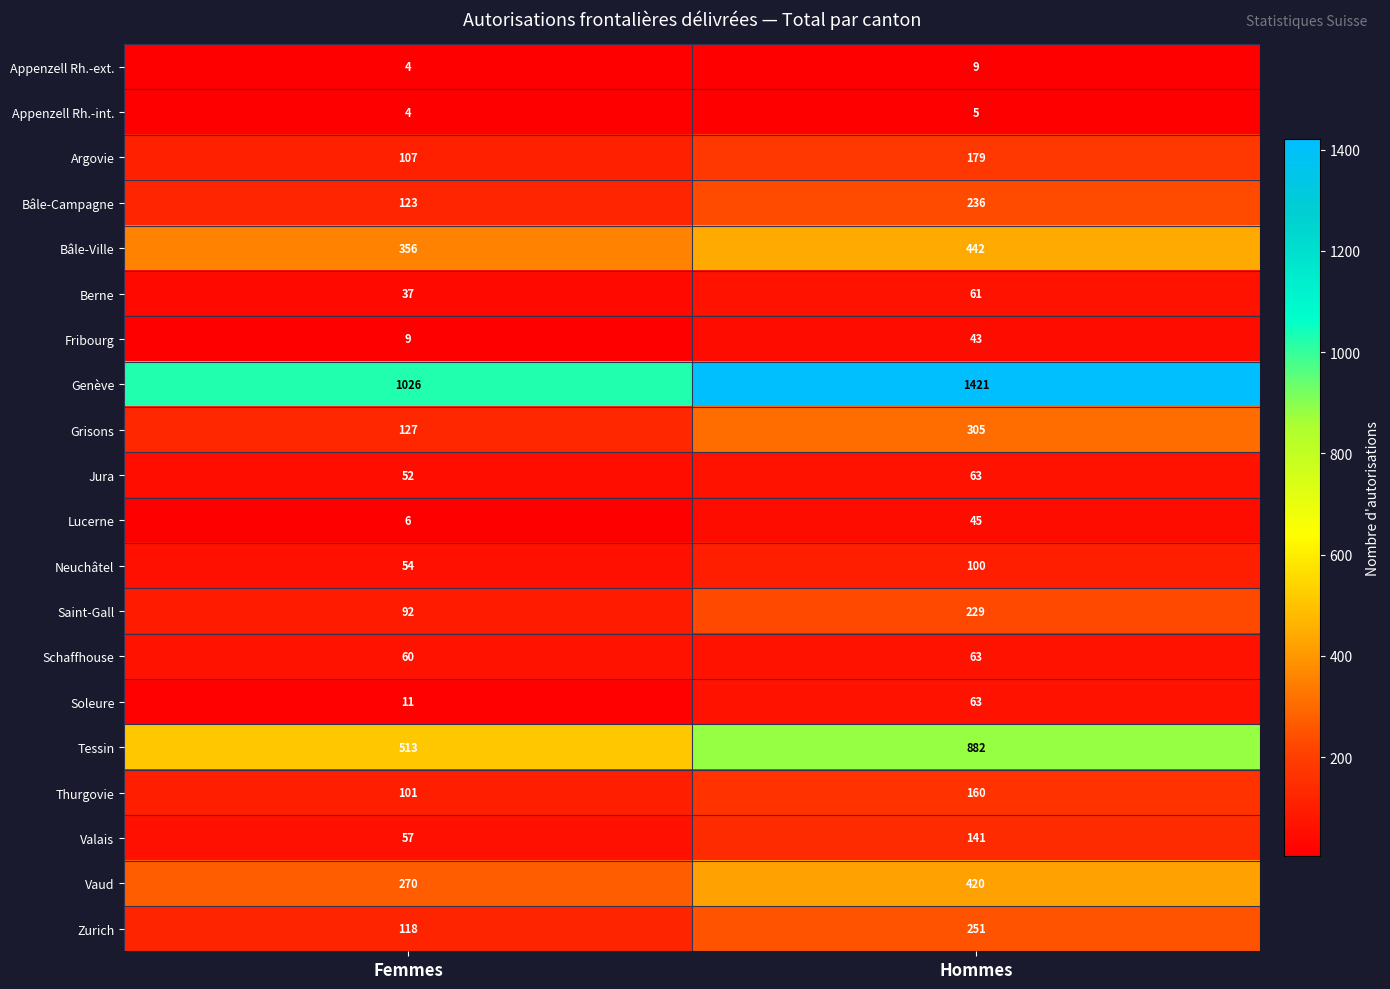

At how many categories does at least one series exceed 1412?

1